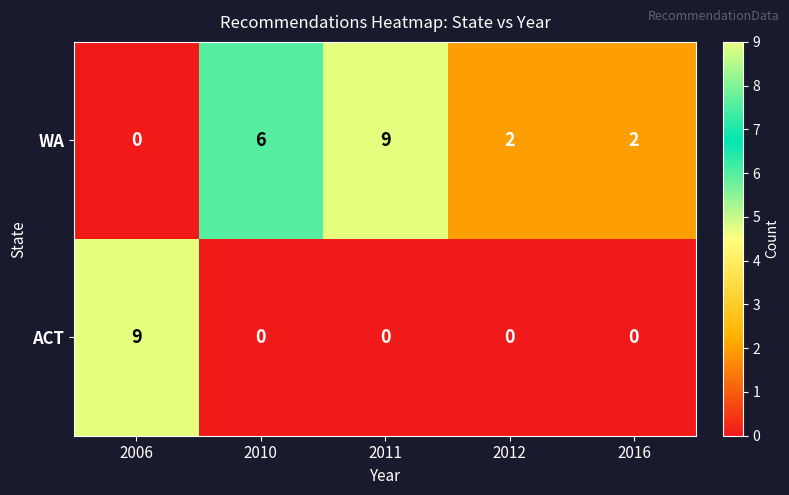

Between 2006 and 2010, which series saw the biggest shift?

ACT